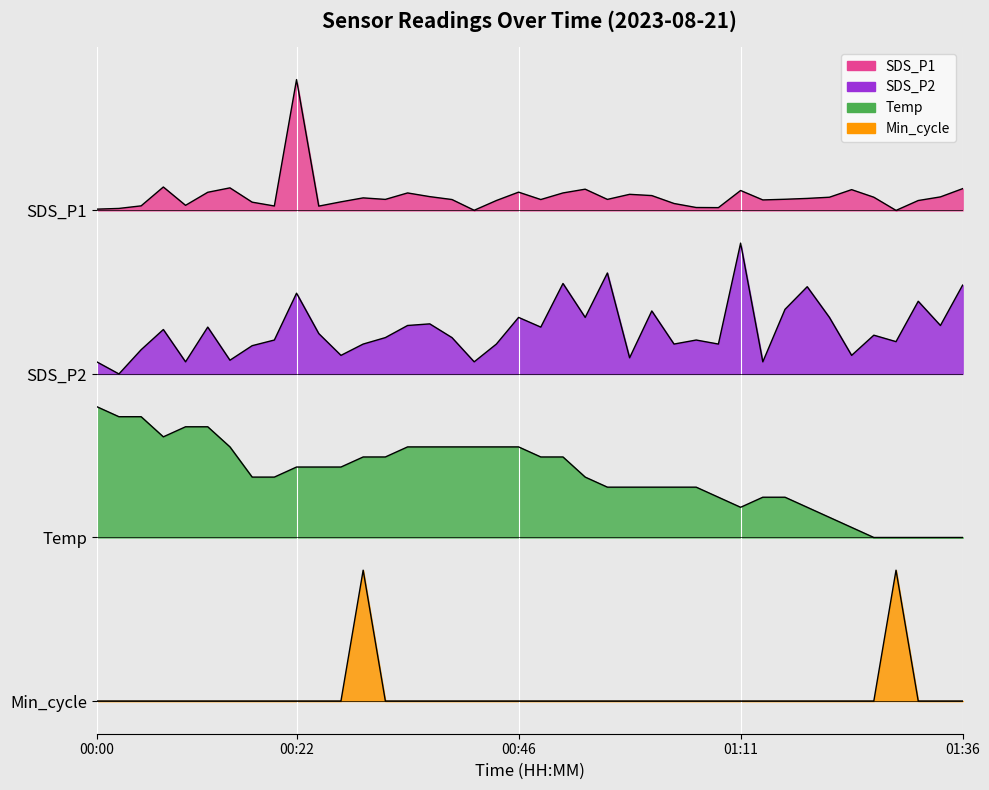

True or false: Temp and SDS_P1 cross at least once.

False